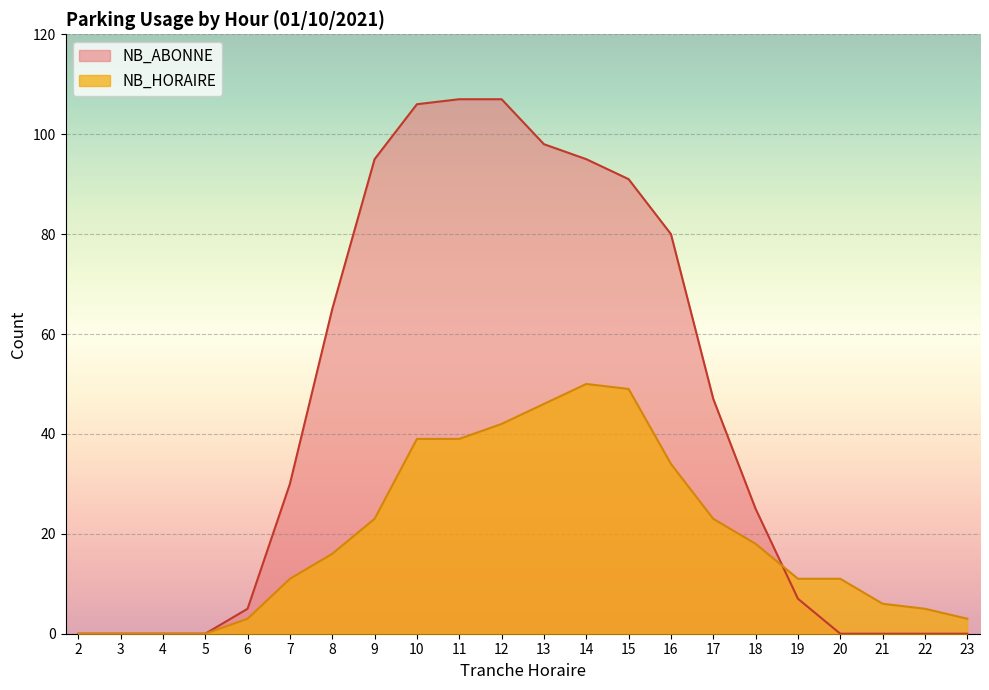

What is the total value across all series at 6?

8